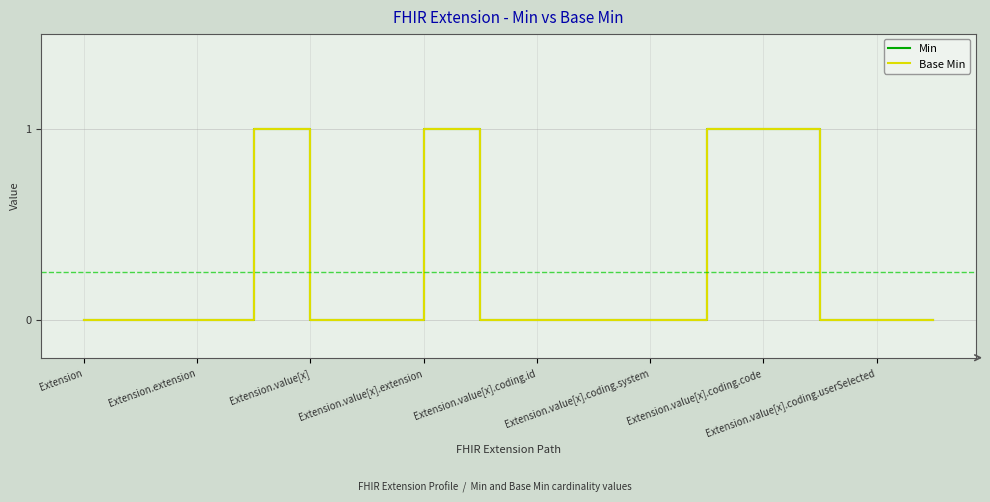

Is this an area chart (filled region under the line)?

No